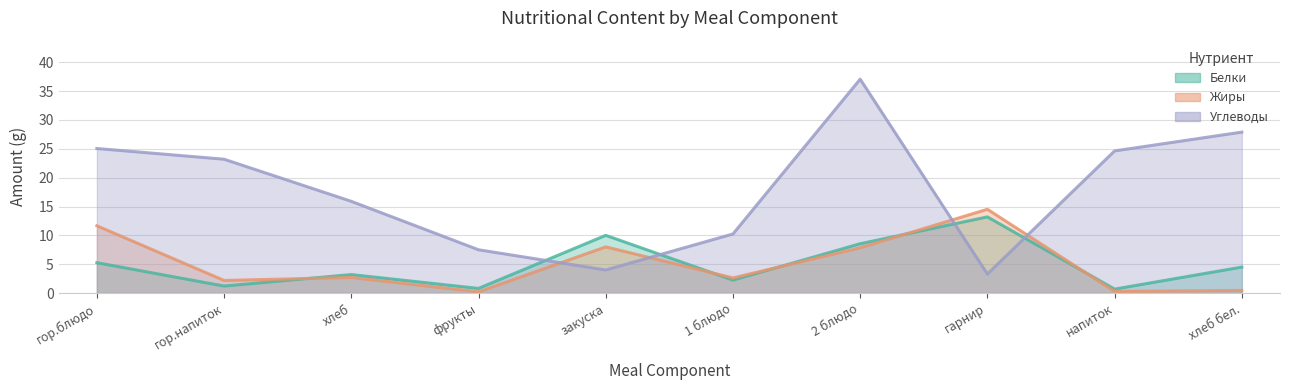

Does the chart have visible grid lines?

Yes